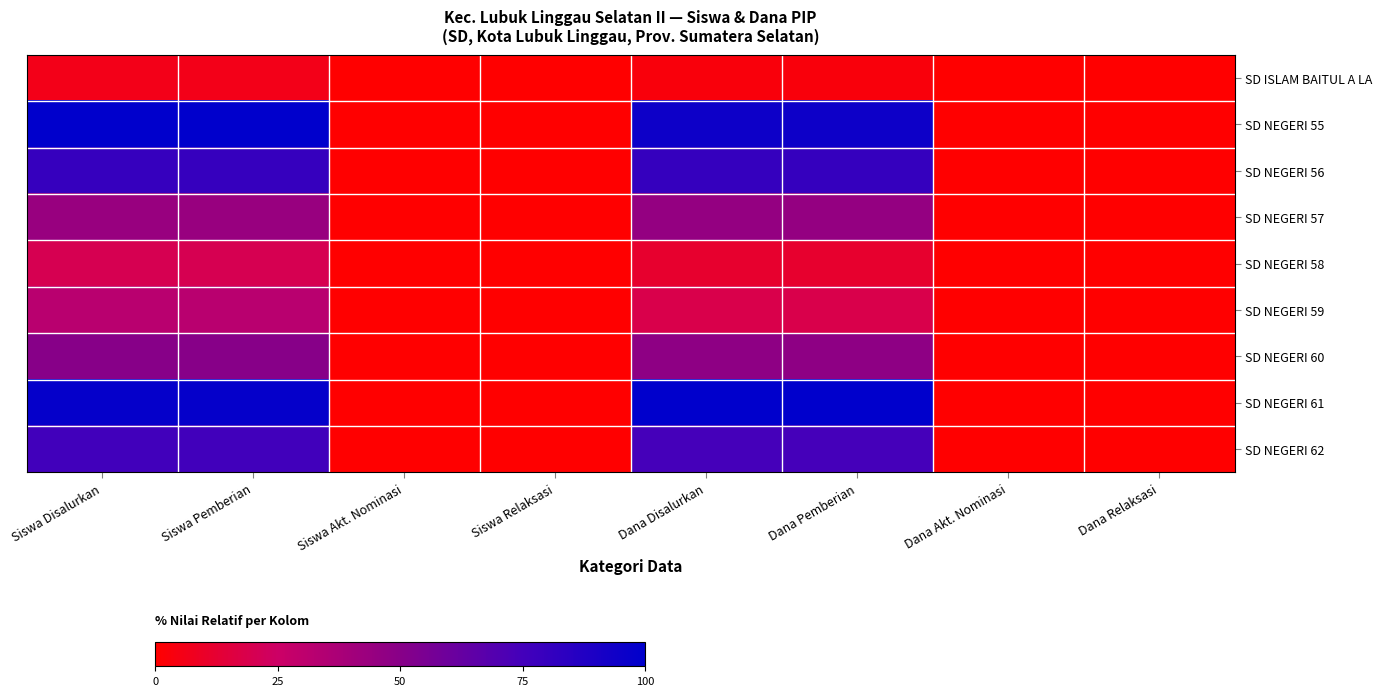

Between Siswa Pemberian and Dana Pemberian, which series saw the biggest shift?

SD NEGERI 59